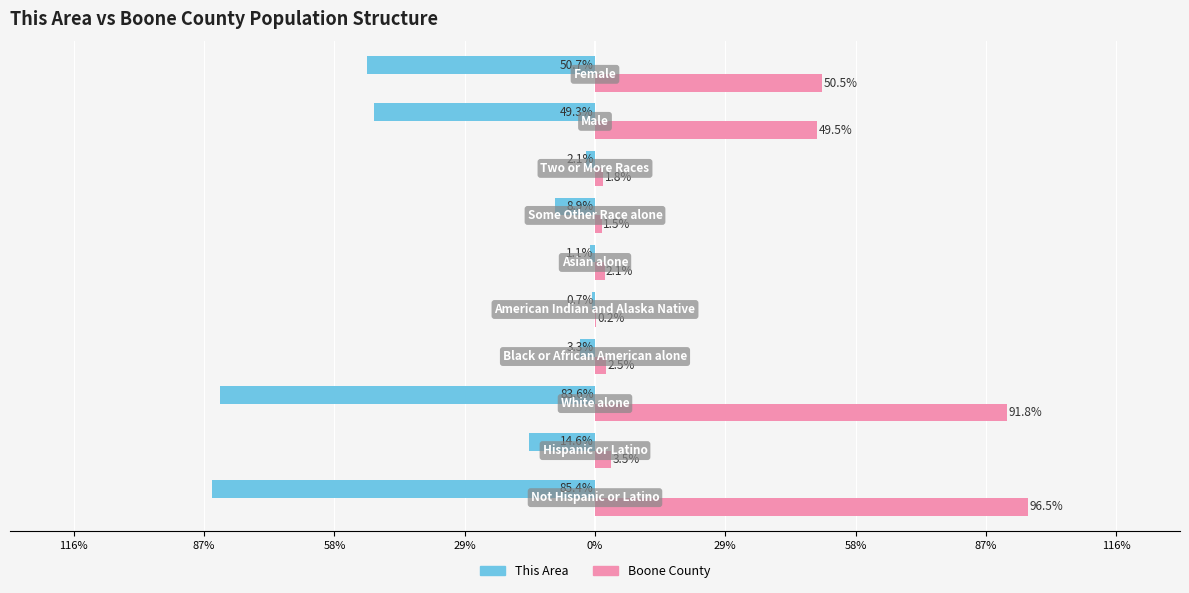

What are all the series names shown in the legend?

This Area, Boone County